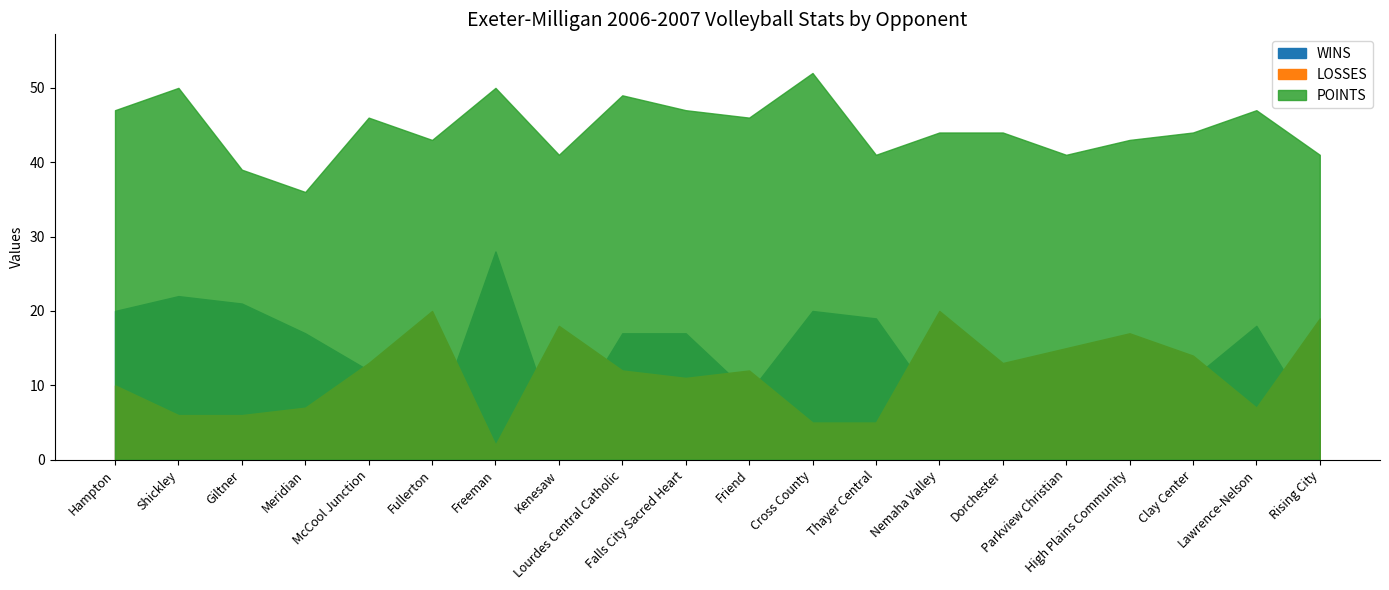

Is it true that LOSSES equals 24 at Clay Center?

False